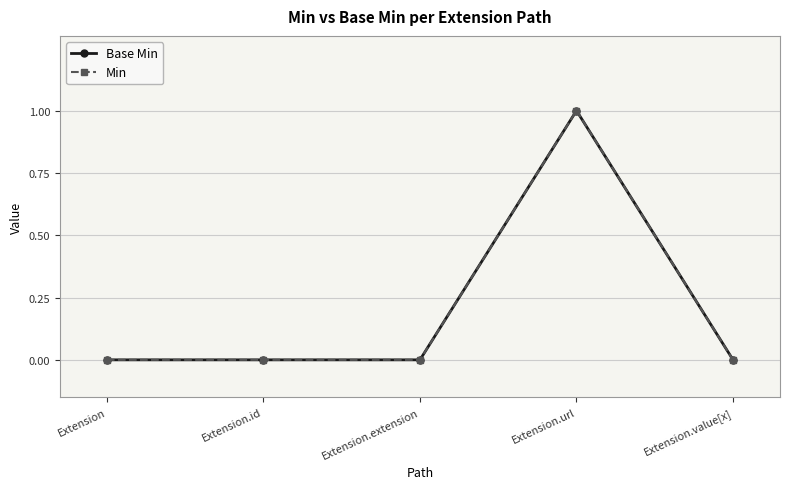

Does the chart have visible grid lines?

Yes